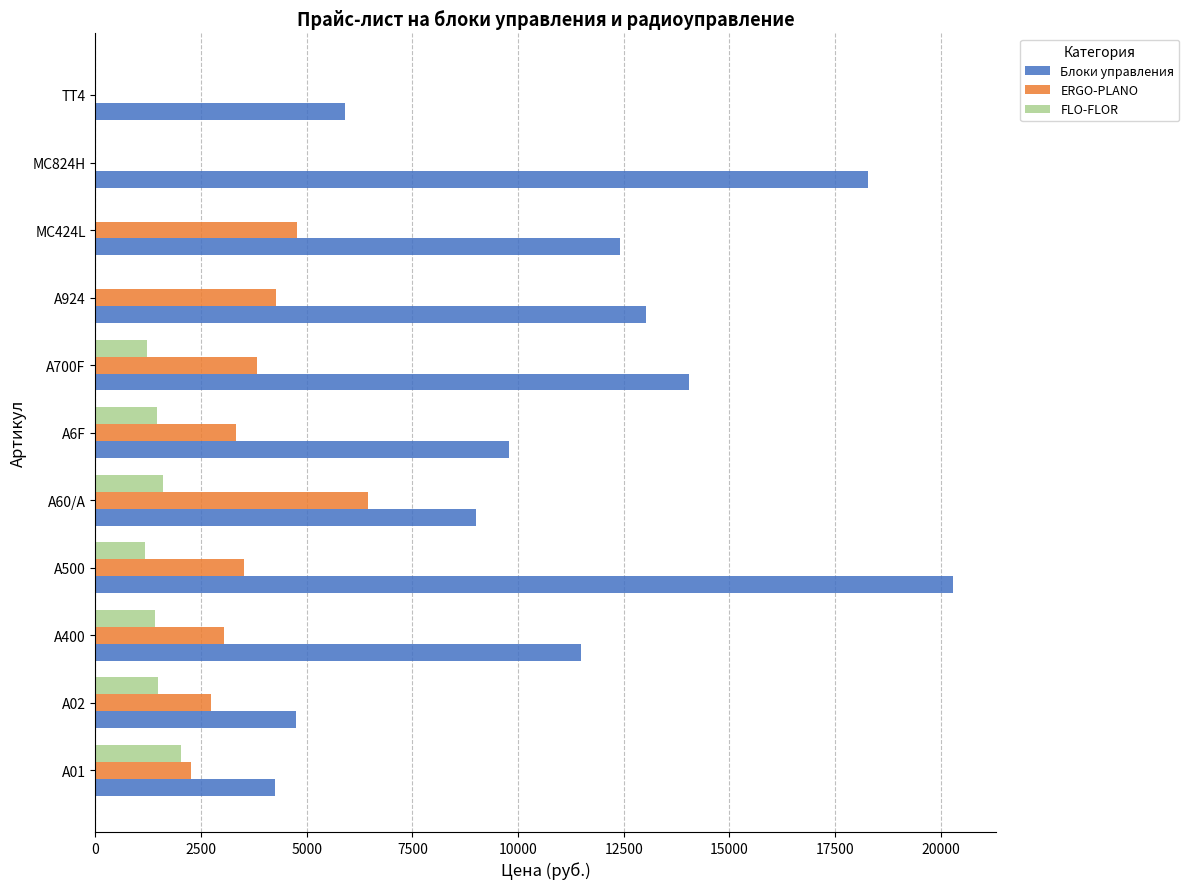

The value of FLO-FLOR at A924 is 0. True or false?

True